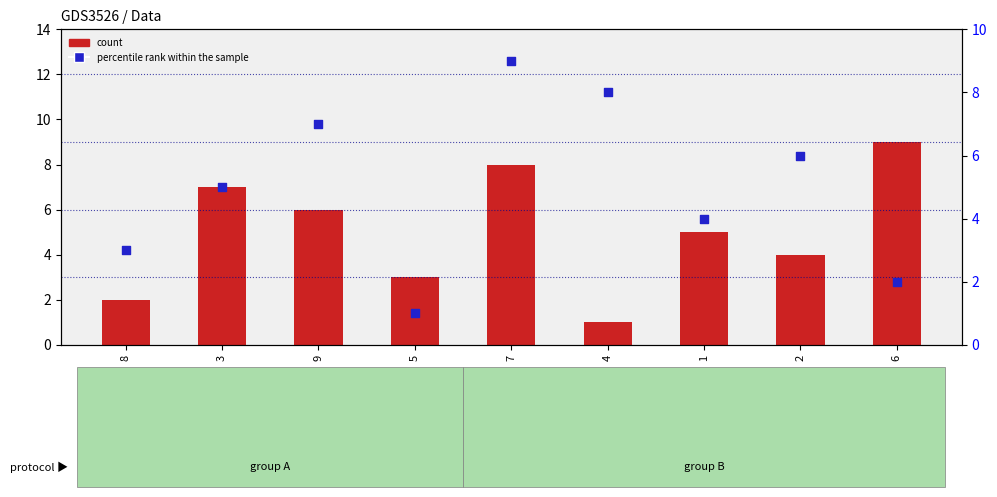

Which series reaches the maximum Y coordinate?

count